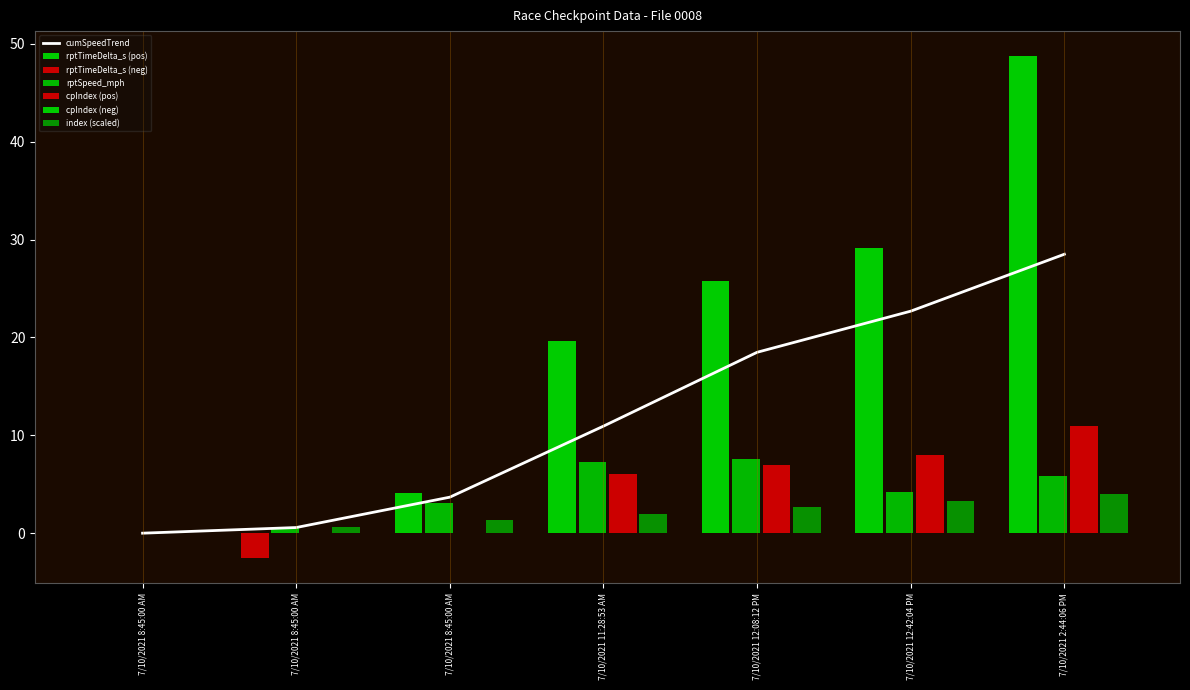

At which category is the sum across all series the highest?

7/10/2021 2:44:06 PM